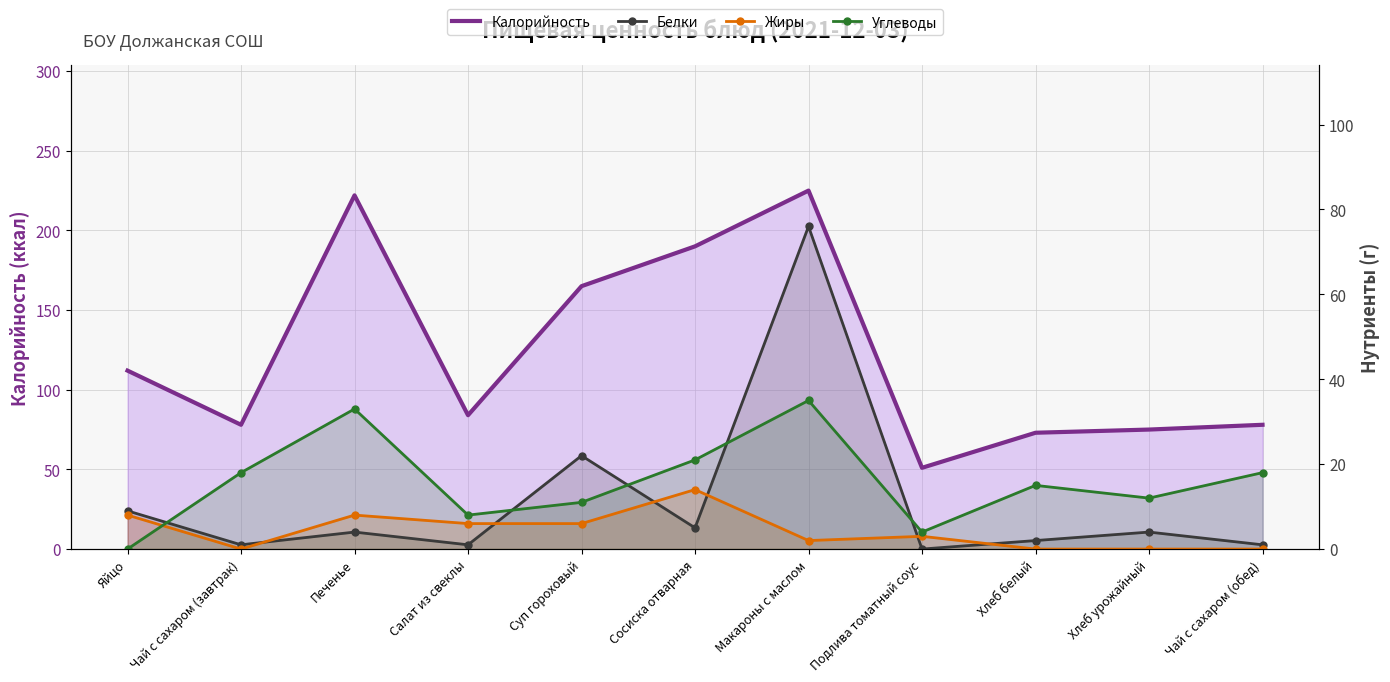

What is the highest value of the Калорийность series?

225